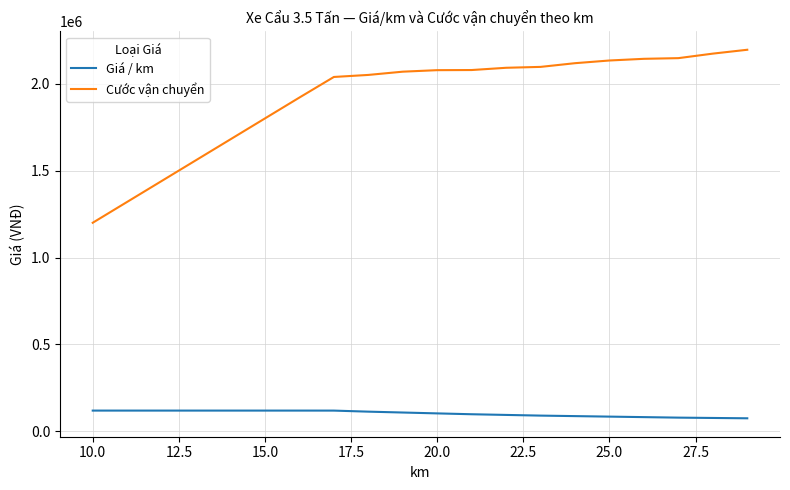

True or false: Cước vận chuyển and Giá / km intersect in this chart.

False